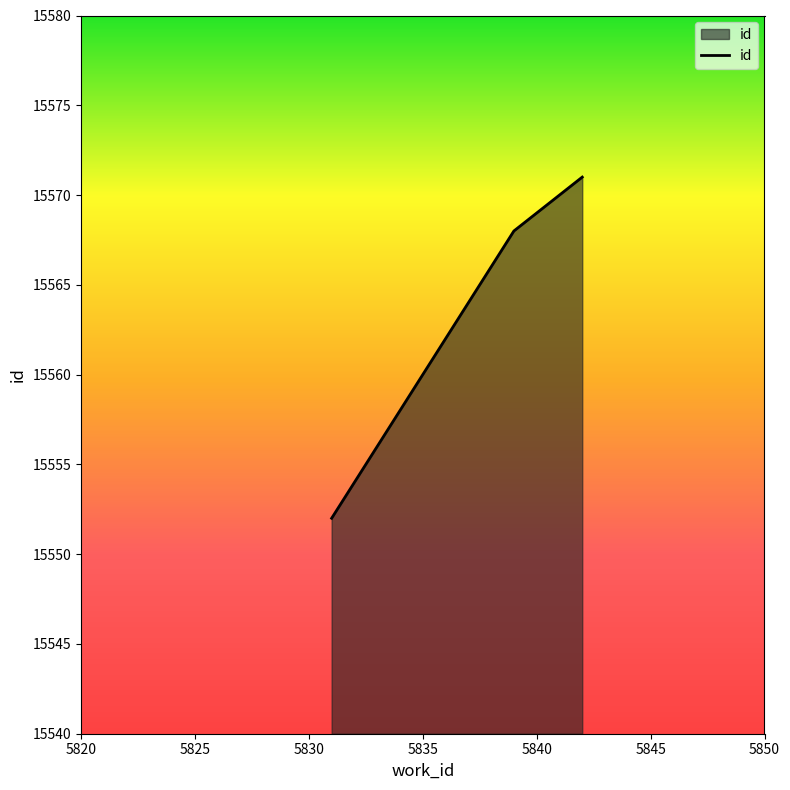

What is the difference between the maximum and second lowest values?

3